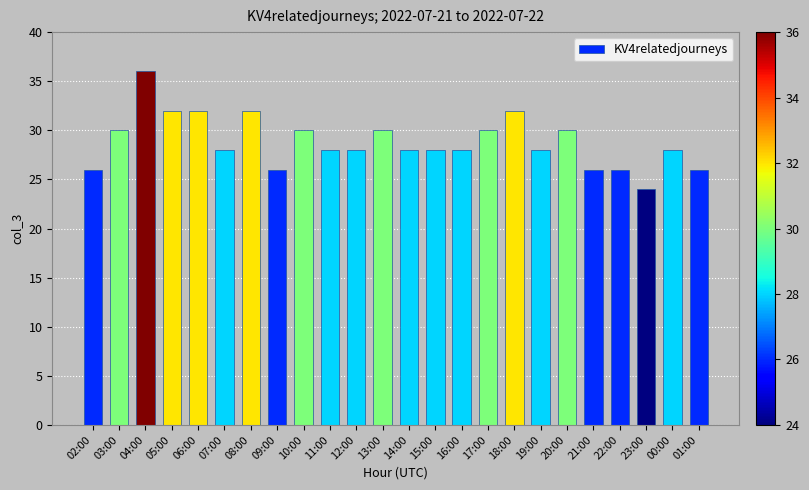

How many bars are there in total?

24